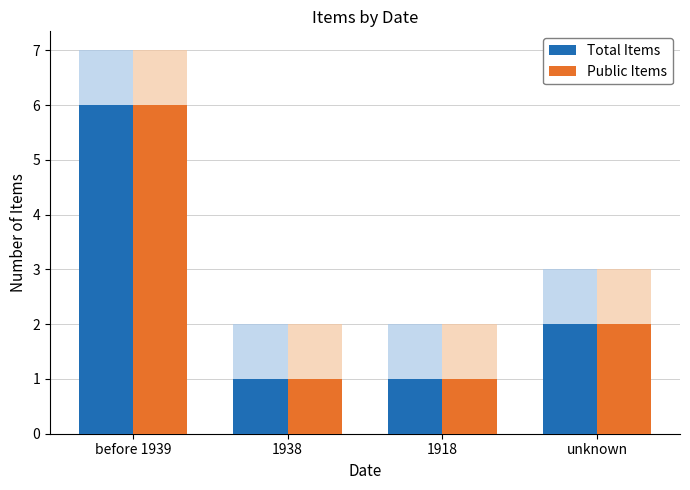

What value does the Total Items series have at before 1939?

6